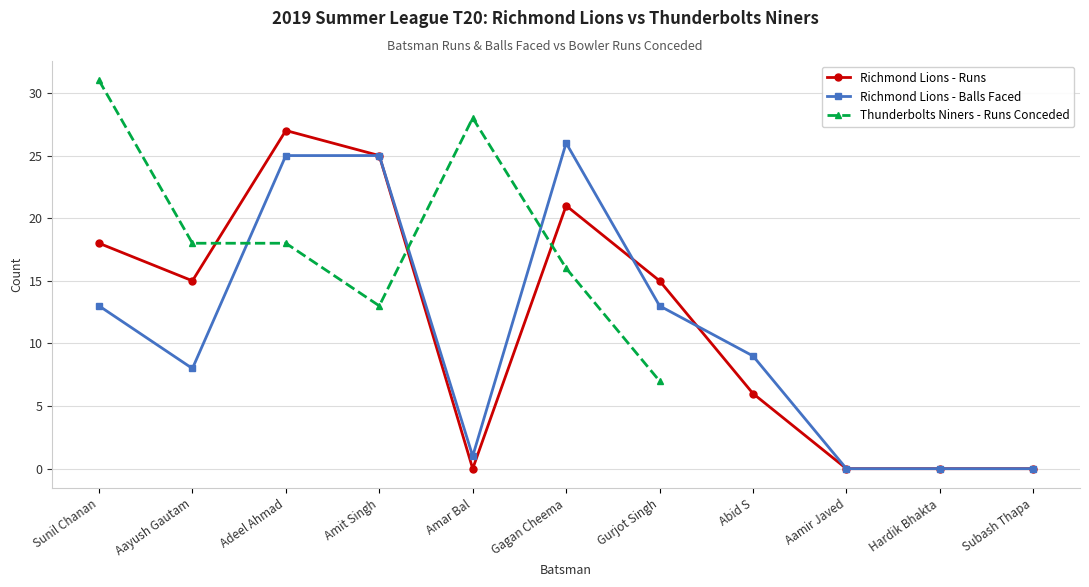

At which category does Richmond Lions - Balls Faced reach its first local valley?

Aayush Gautam